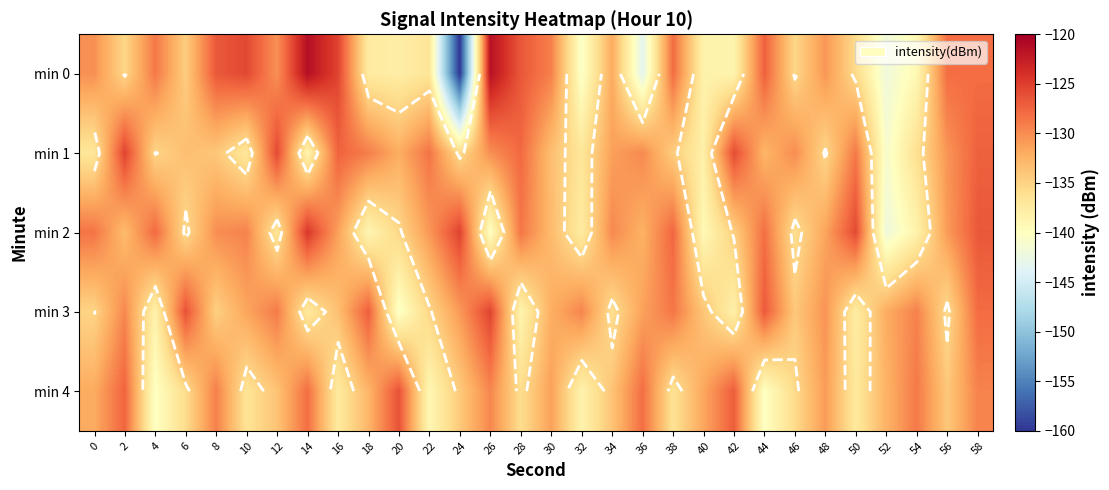

Count the number of categories in the chart.

30